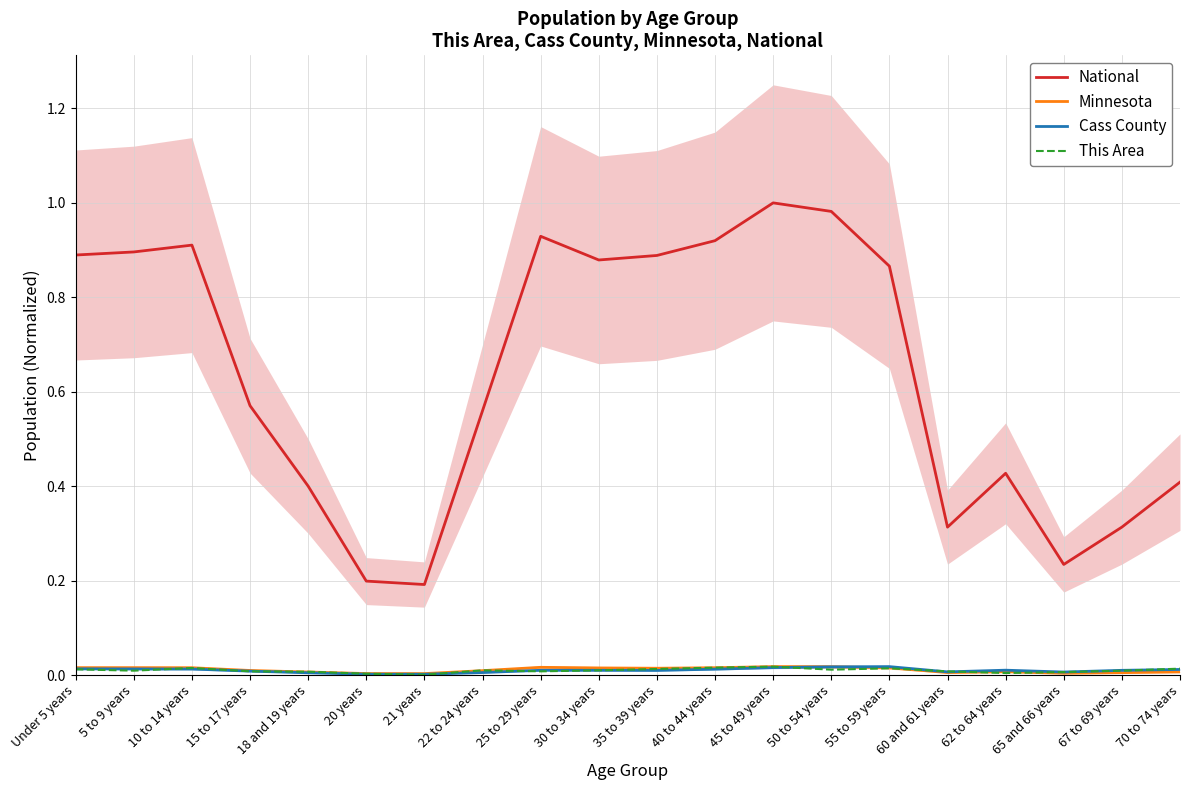

What are all the series names shown in the legend?

National, Minnesota, Cass County, This Area